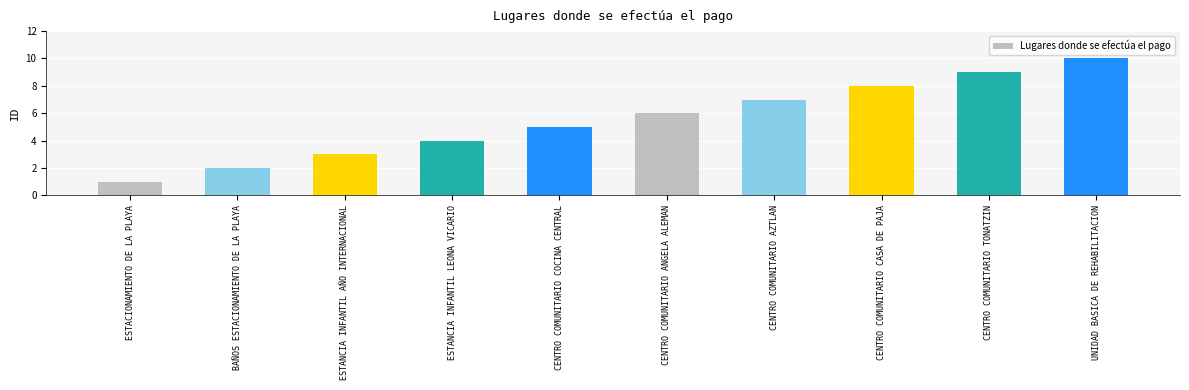

Is it true that the value at CENTRO COMUNITARIO AZTLAN is 7?

True